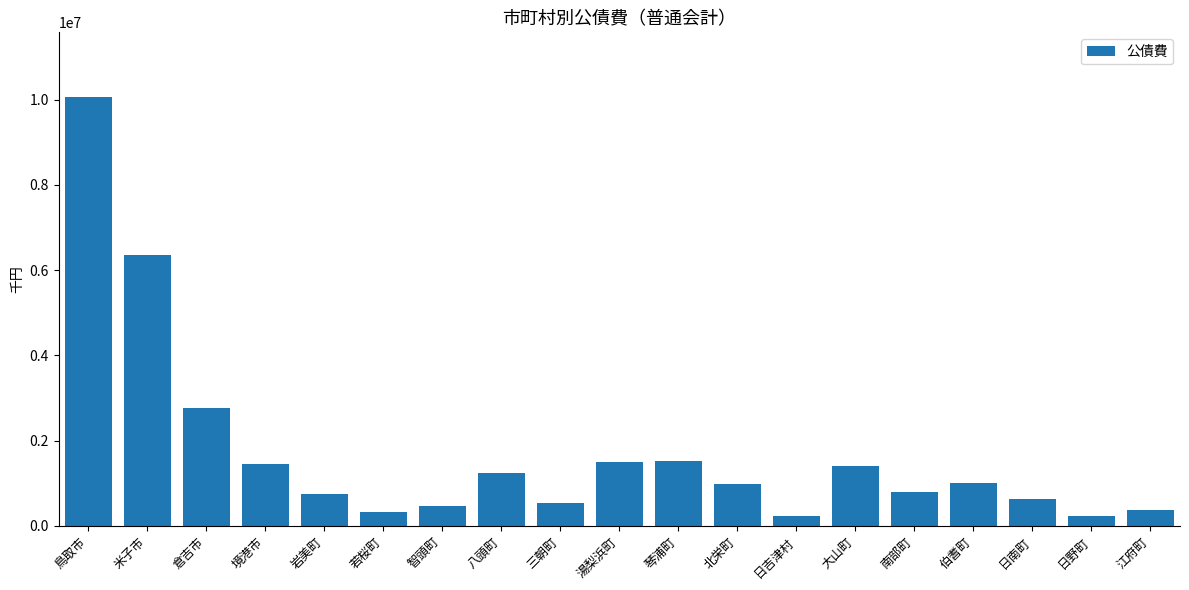

Which has a higher value, 智頭町 or 岩美町?

岩美町